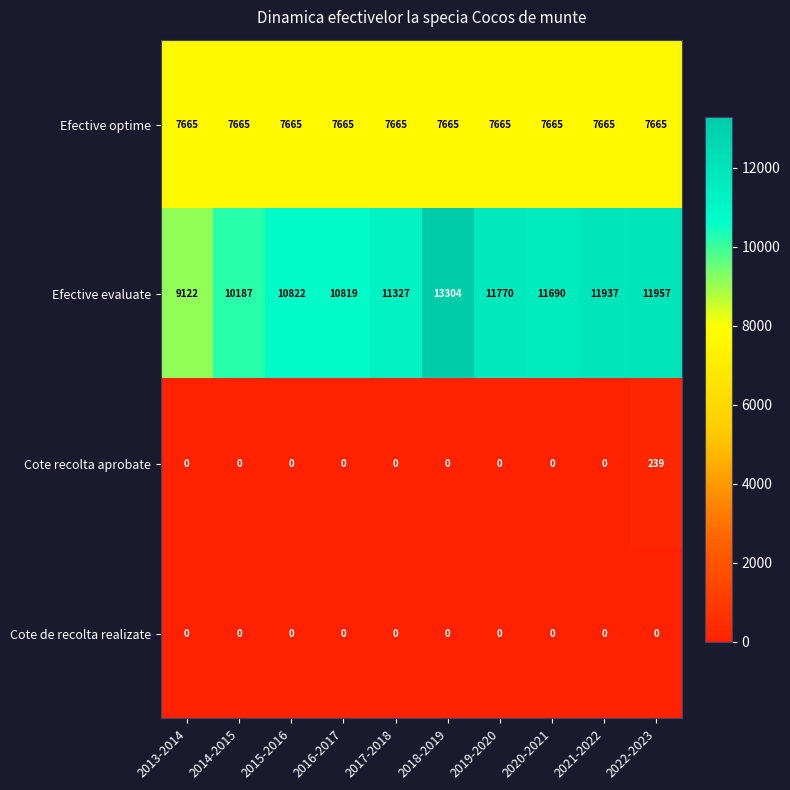

The Cote de recolta realizate series shows 0 at 2017-2018. True or false?

True